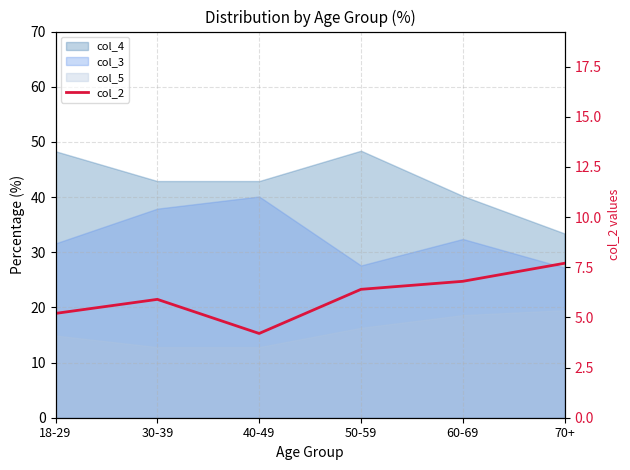

How many data points does each series have?

6